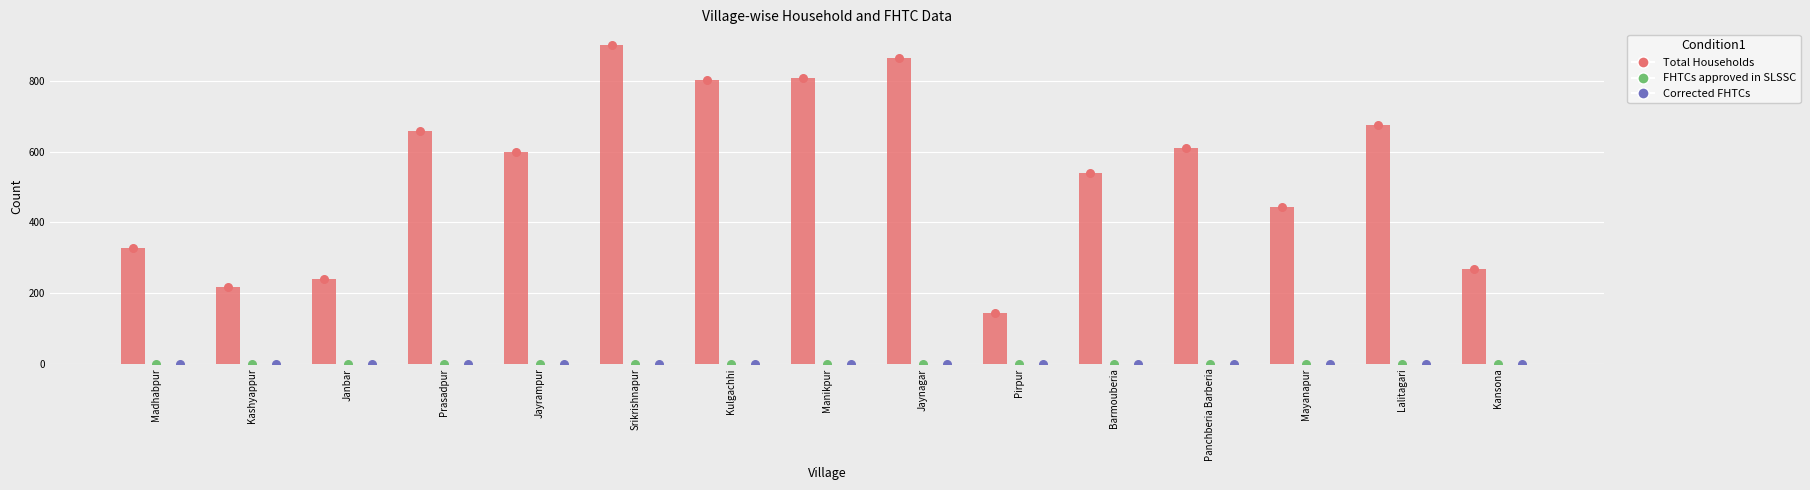

At which category is the sum across all series the highest?

Srikrishnapur